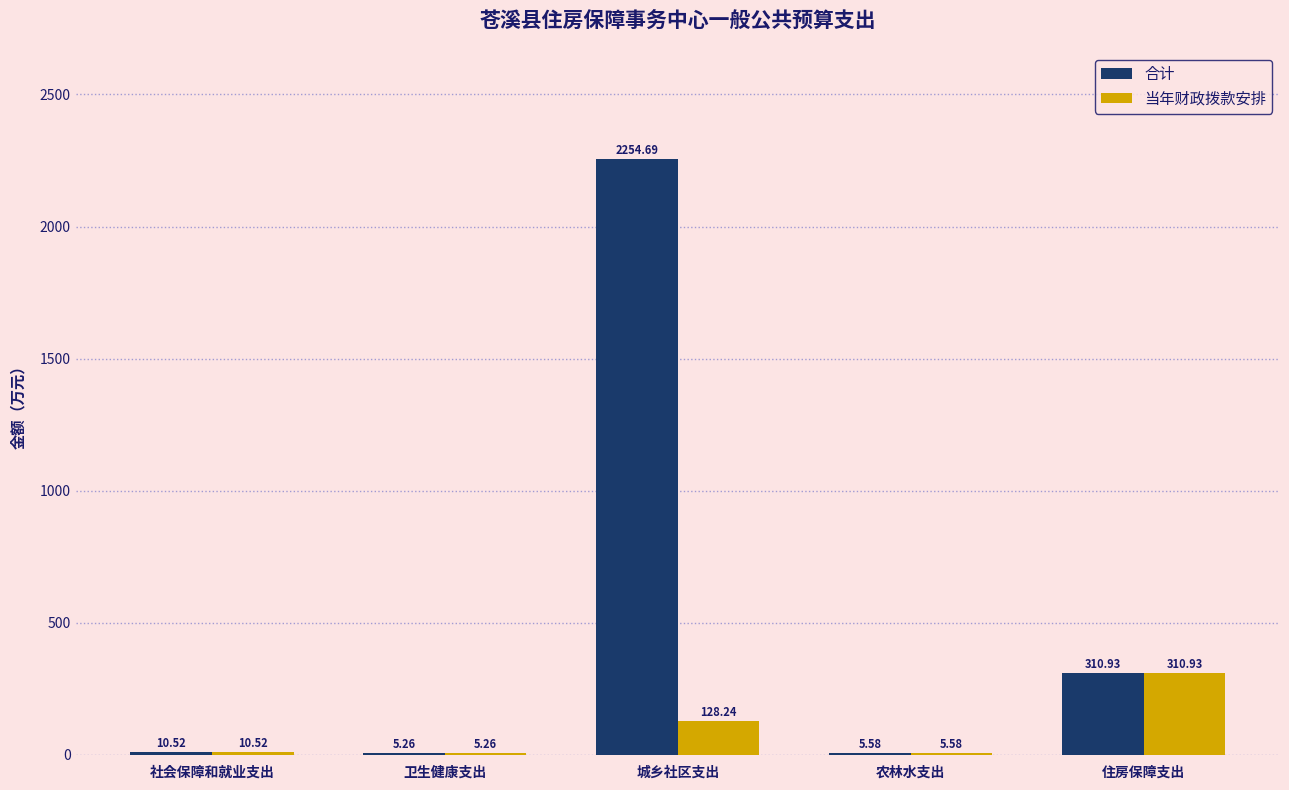

What is the sum of all 当年财政拨款安排 values?

460.5